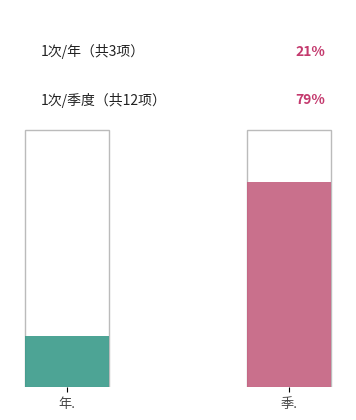

List the labels in order of value, largest first.

1次/季度, 1次/年